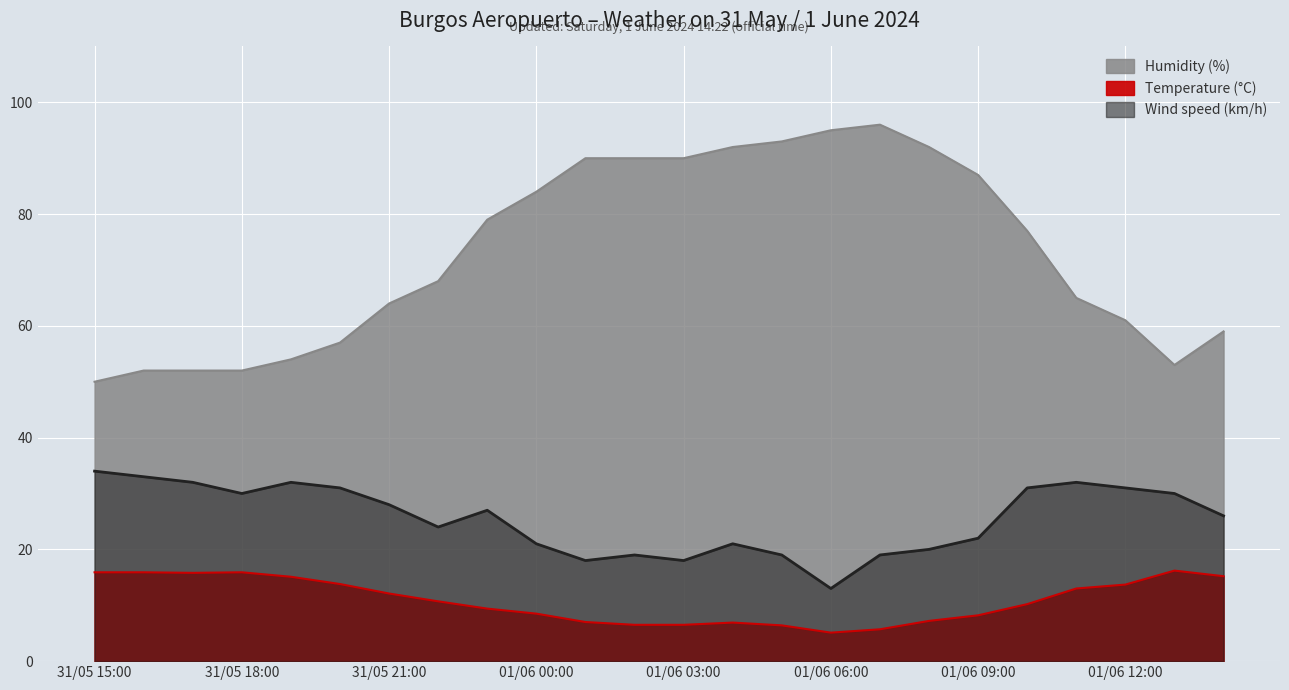

Which series has the largest total across all categories?

Humidity (%)